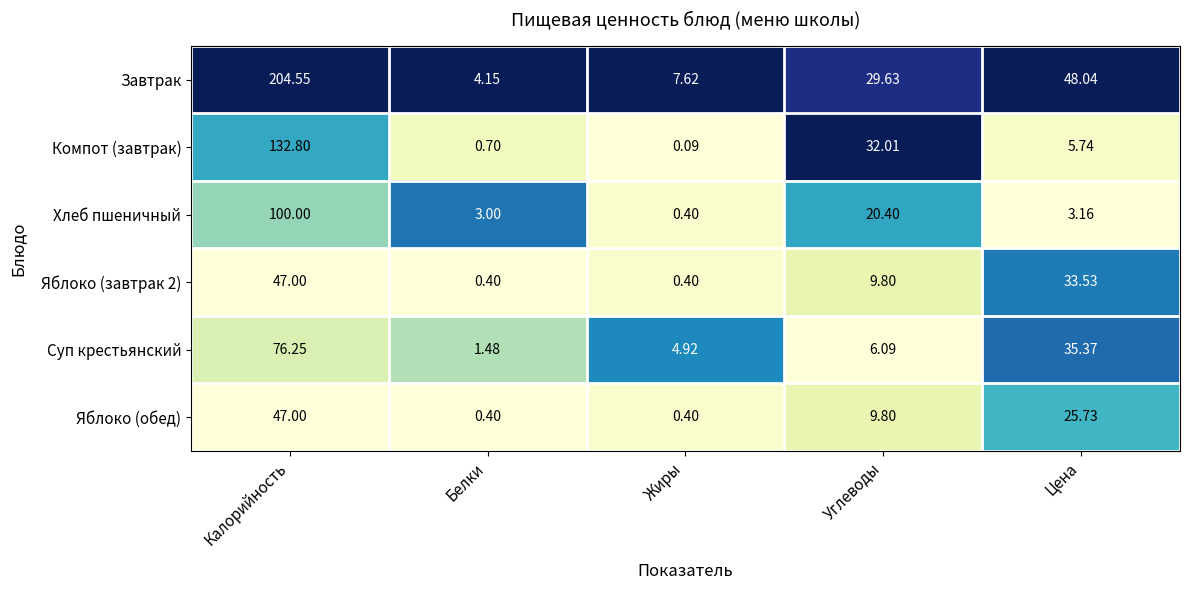

At which label does Хлеб пшеничный reach its minimum?

Жиры